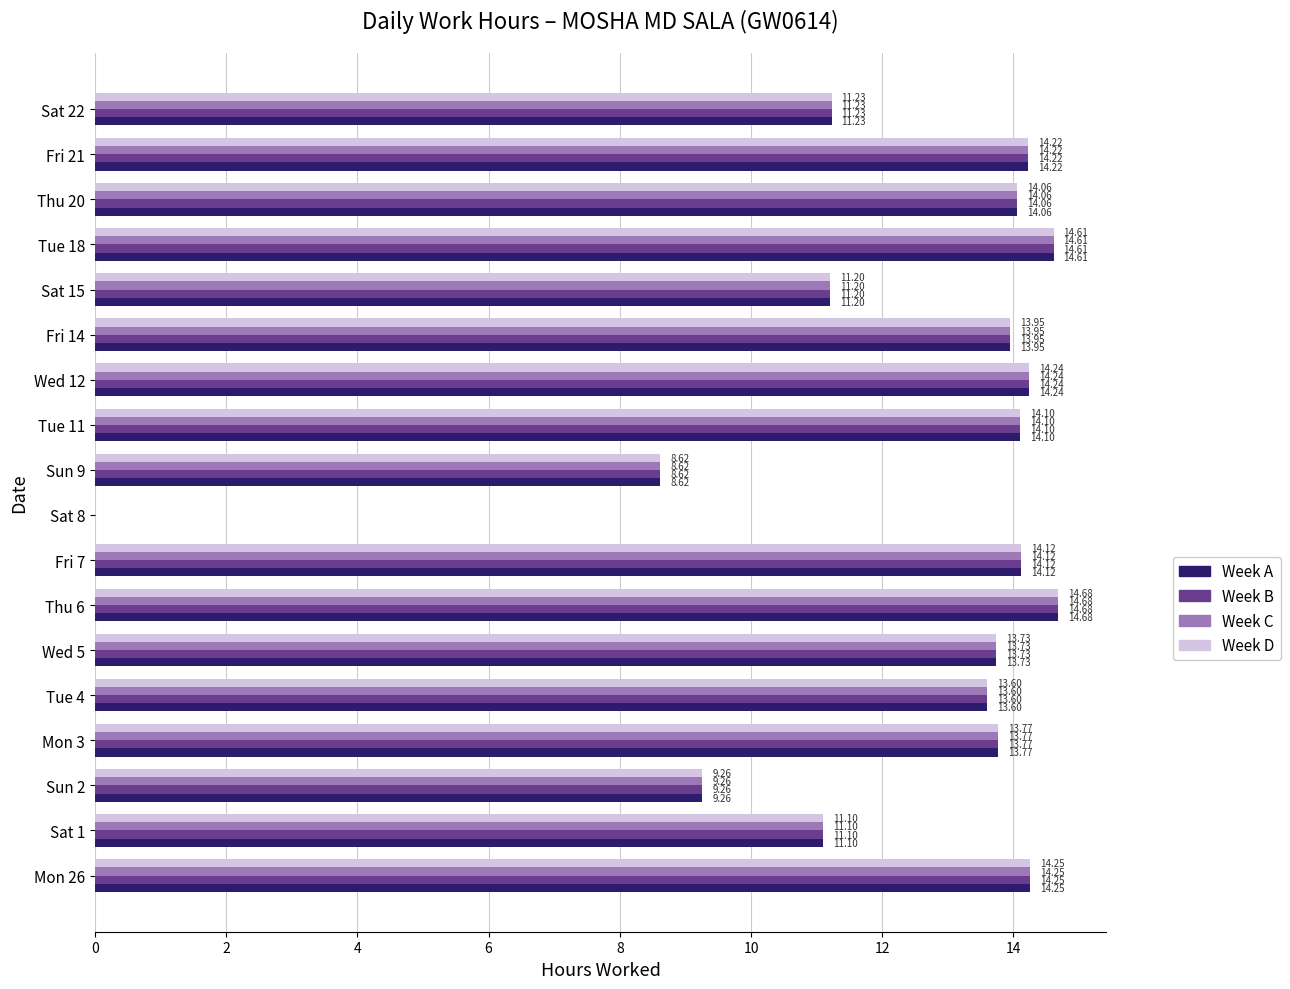

What are all the series names shown in the legend?

Week A, Week B, Week C, Week D